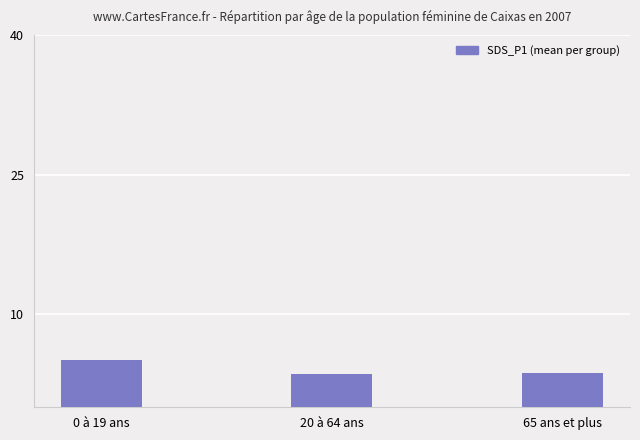

What is the label of the 1st bar from the left?

0 à 19 ans